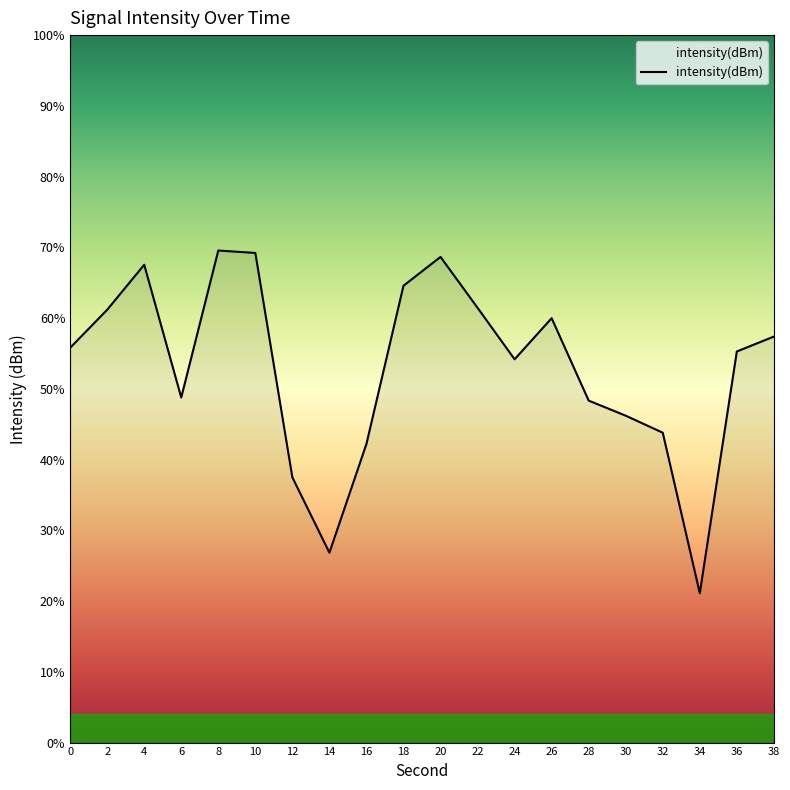

True or false: there are more than 2 points higher than both neighbors.

True